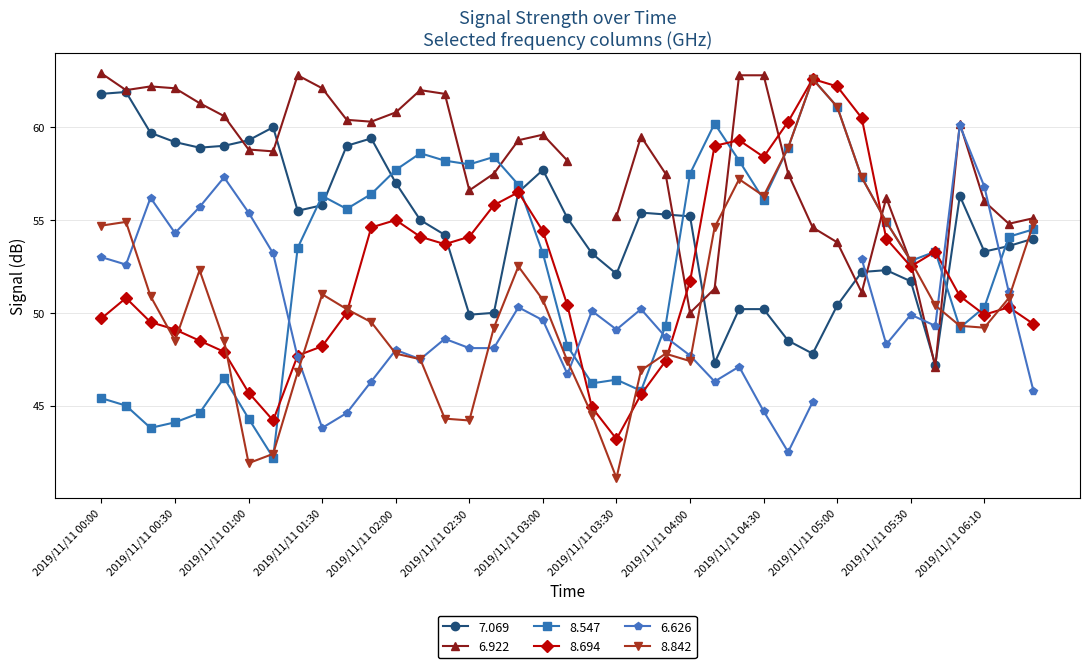

How many times do 8.842 and 8.694 cross each other?

10